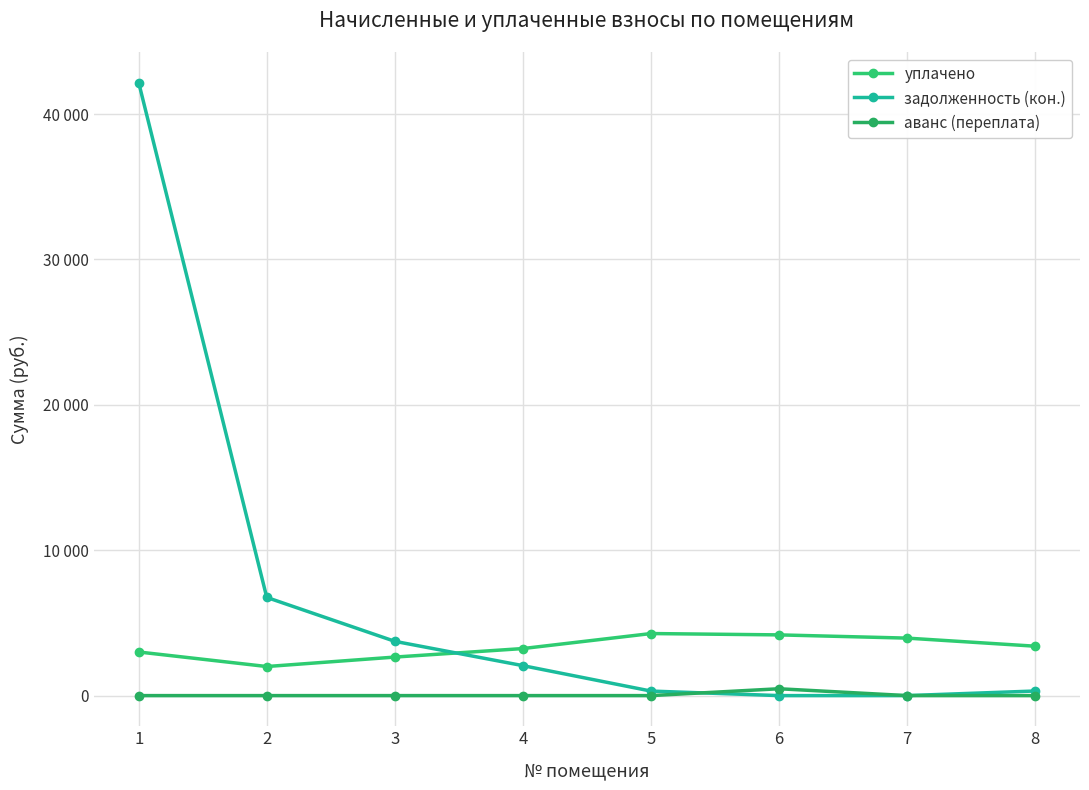

Rank the categories by задолженность (кон.) value from highest to lowest.

1, 2, 3, 4, 8, 5, 6, 7